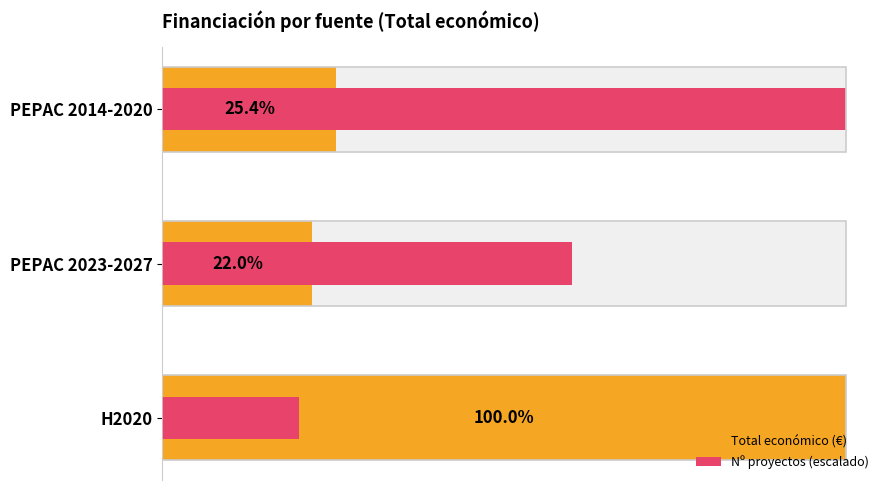

The value of Total económico (€) at 1.0 is 1540995.9. True or false?

False